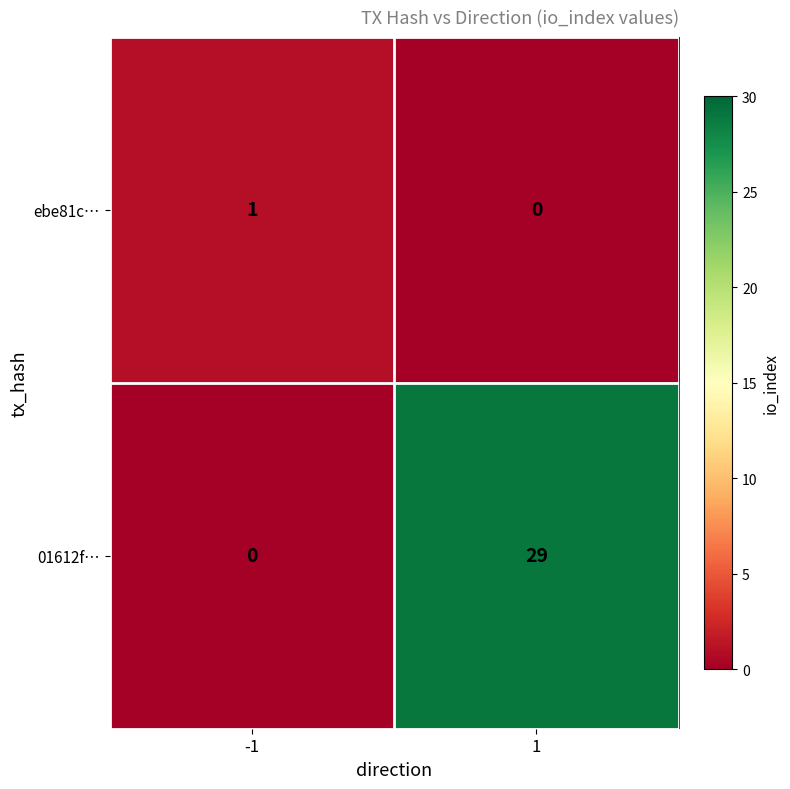

What is the difference between the maximum and minimum values in the 01612f… series?

29